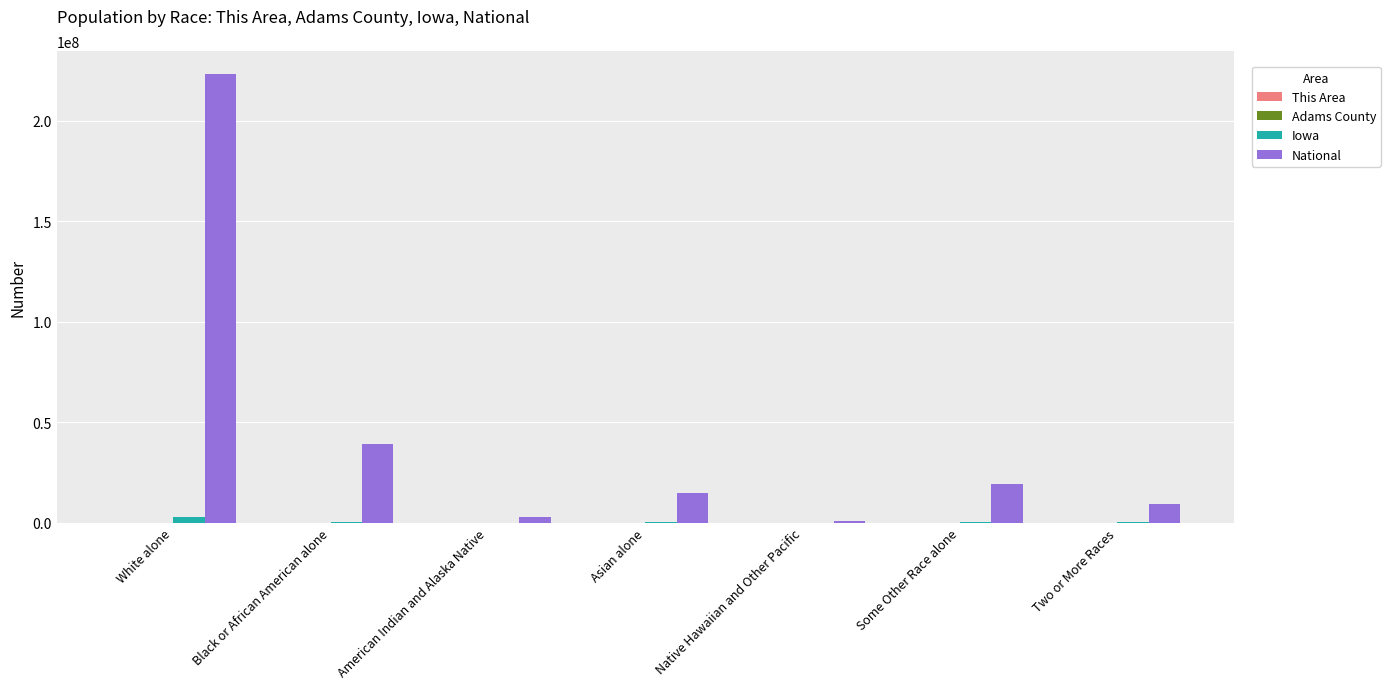

Between White alone and Native Hawaiian and Other Pacific, which series saw the biggest shift?

National